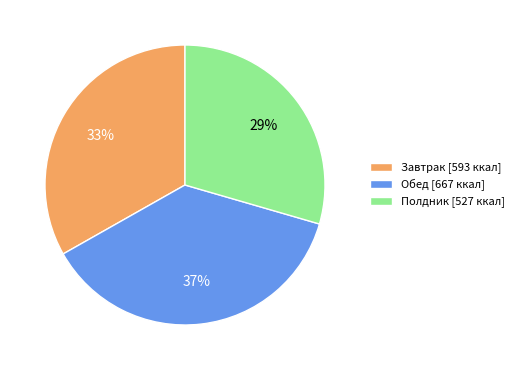

Does any single category account for the majority?

No